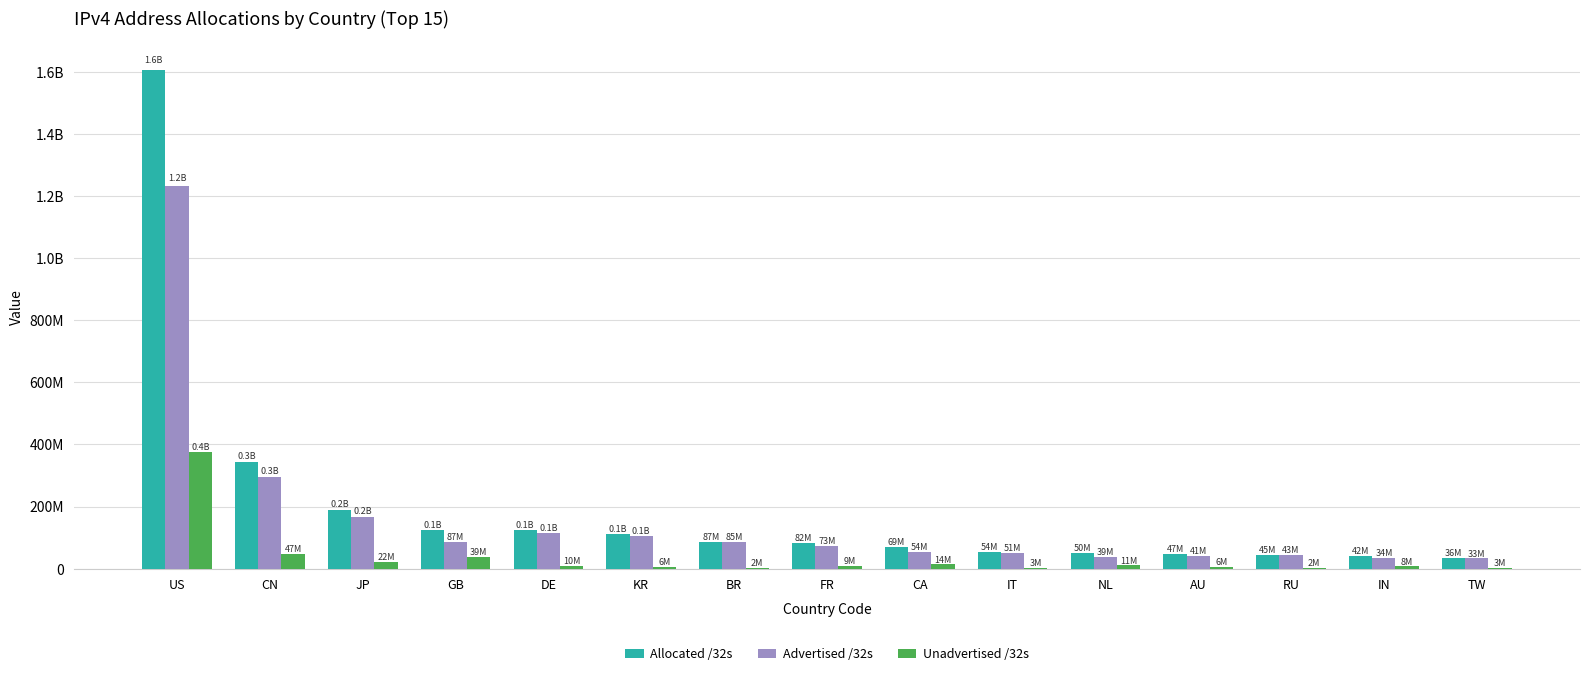

Is it true that Advertised /32s equals 33961216 at IN?

True